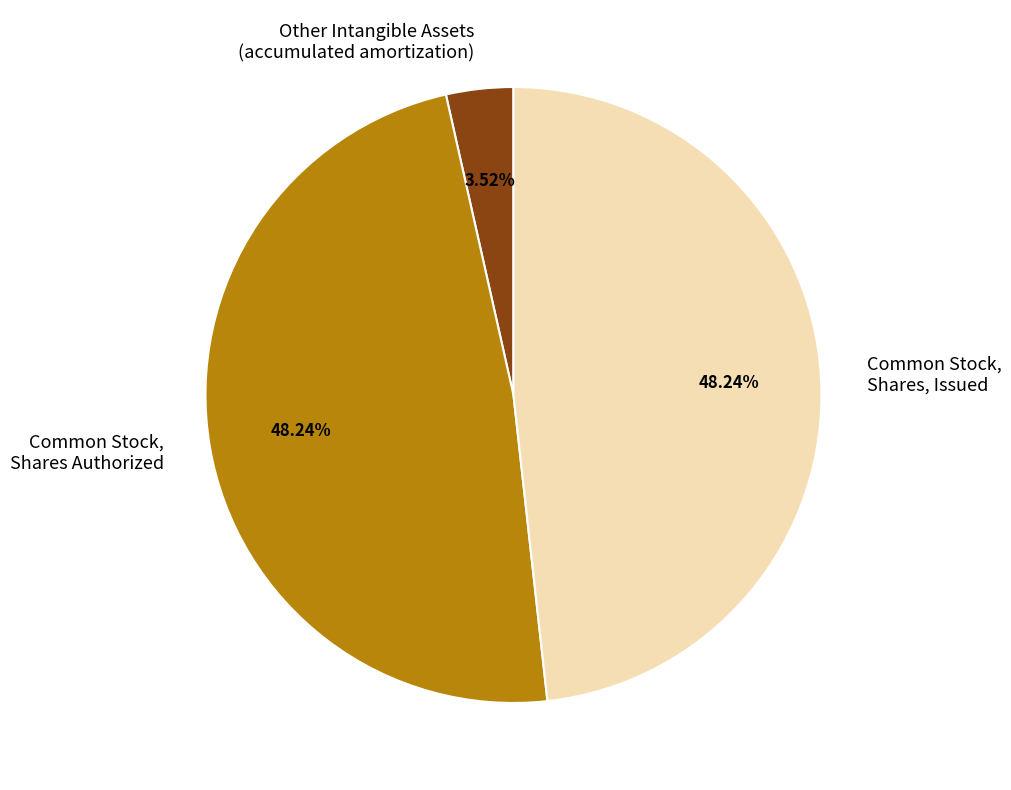

How many slices are in this pie chart?

3